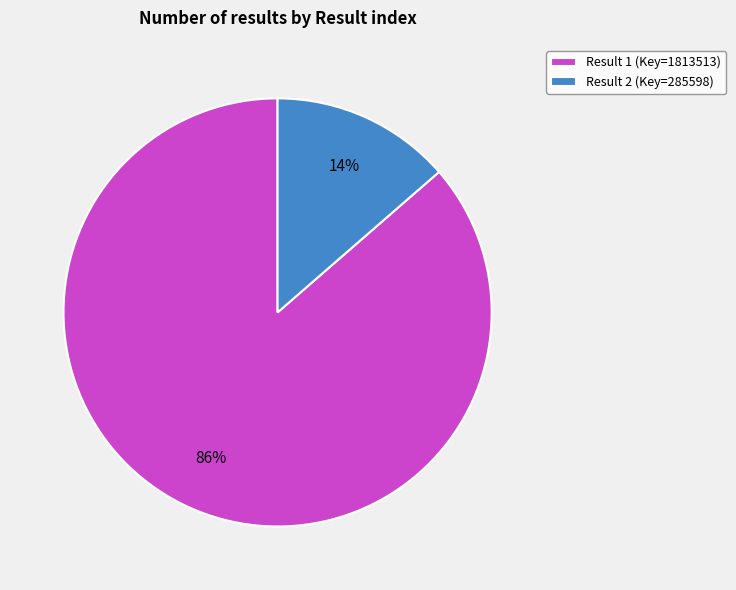

Is it true that Result 2 (Key=285598) is 14% of the pie?

True